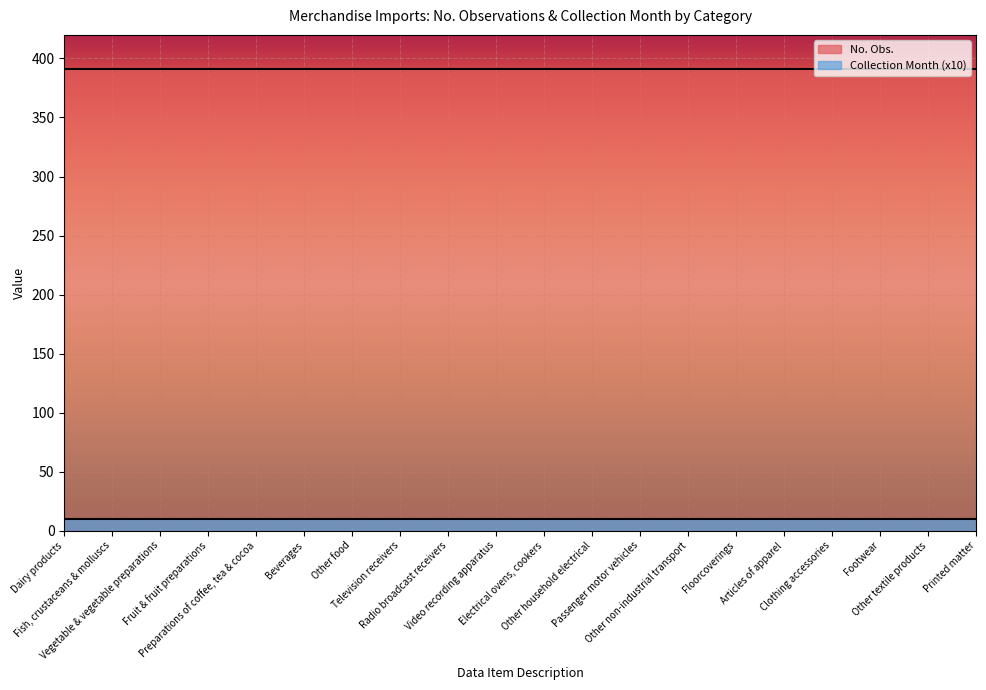

List the labels in order of Collection Month value, smallest first.

Dairy products, Fish, crustaceans & molluscs, Vegetable & vegetable preparations, Fruit & fruit preparations, Preparations of coffee, tea & cocoa, Beverages, Other food, Television receivers, Radio broadcast receivers, Video recording apparatus, Electrical ovens, cookers, Other household electrical, Passenger motor vehicles, Other non-industrial transport, Floorcoverings, Articles of apparel, Clothing accessories, Footwear, Other textile products, Printed matter